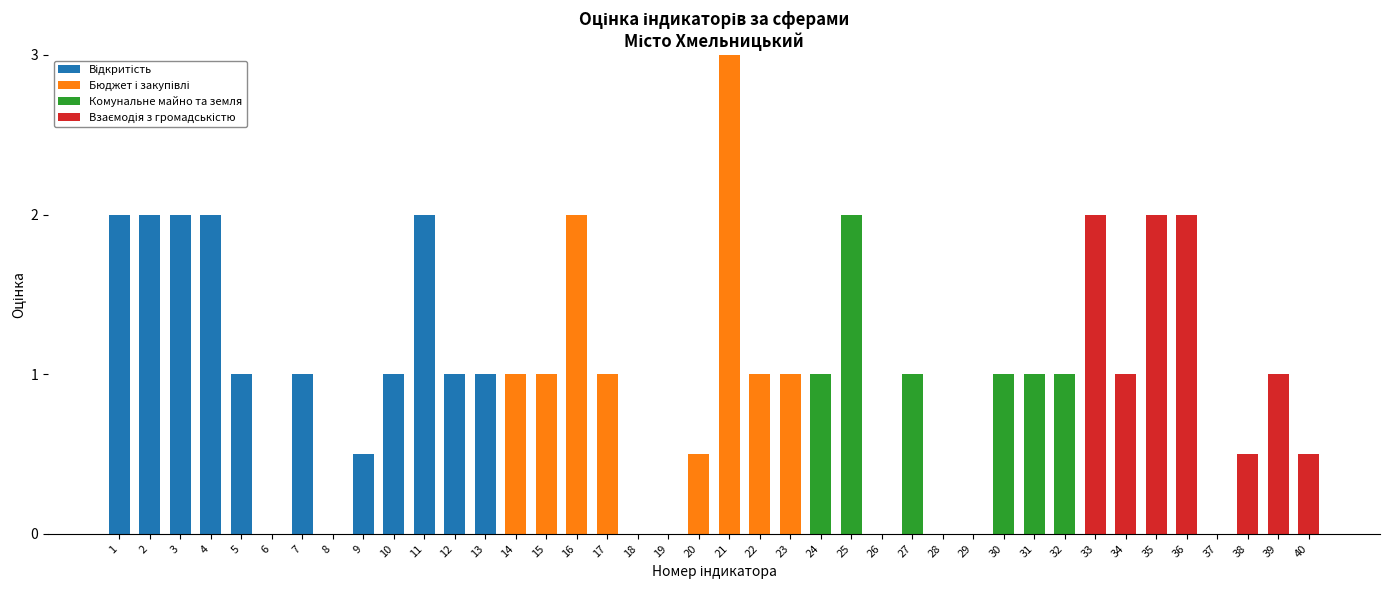

At which category is the sum across all series the highest?

21